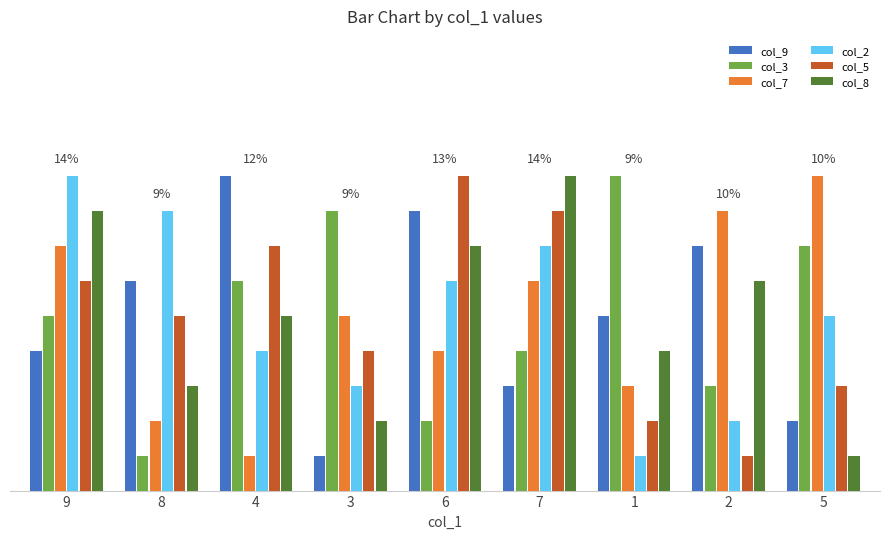

Are the bars horizontal?

No